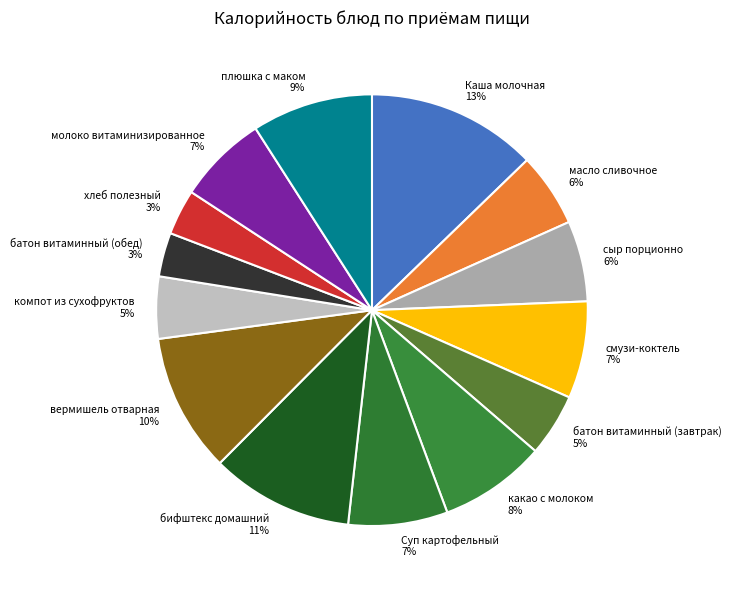

What percentage is the Суп картофельный slice, to the nearest percent?

7%